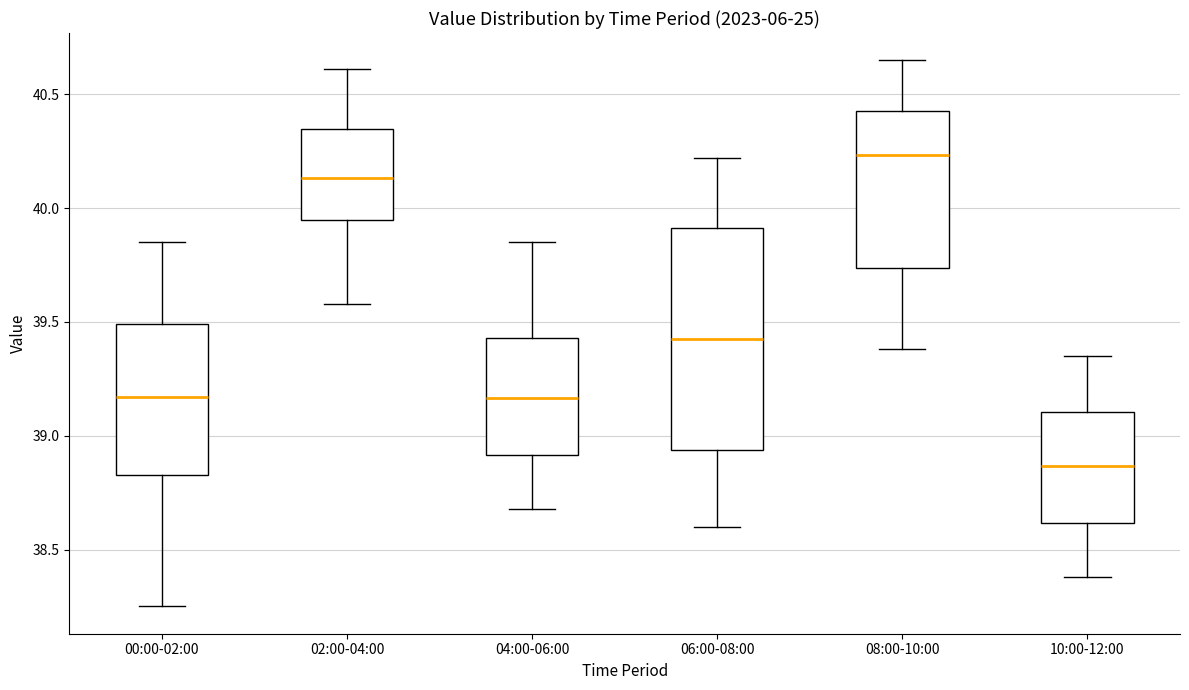

Comparing the boxes themselves (not the whiskers), which one is the tallest?

06:00-08:00